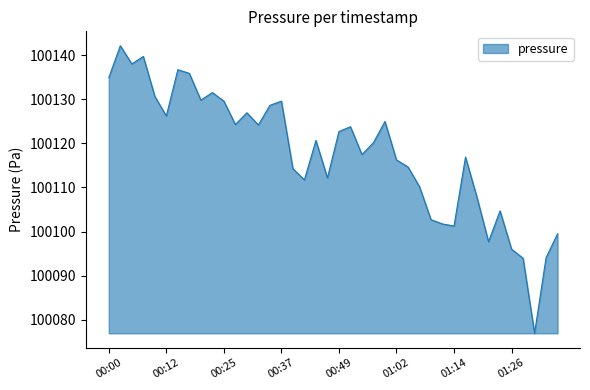

What is the greatest value displayed?

100142.2